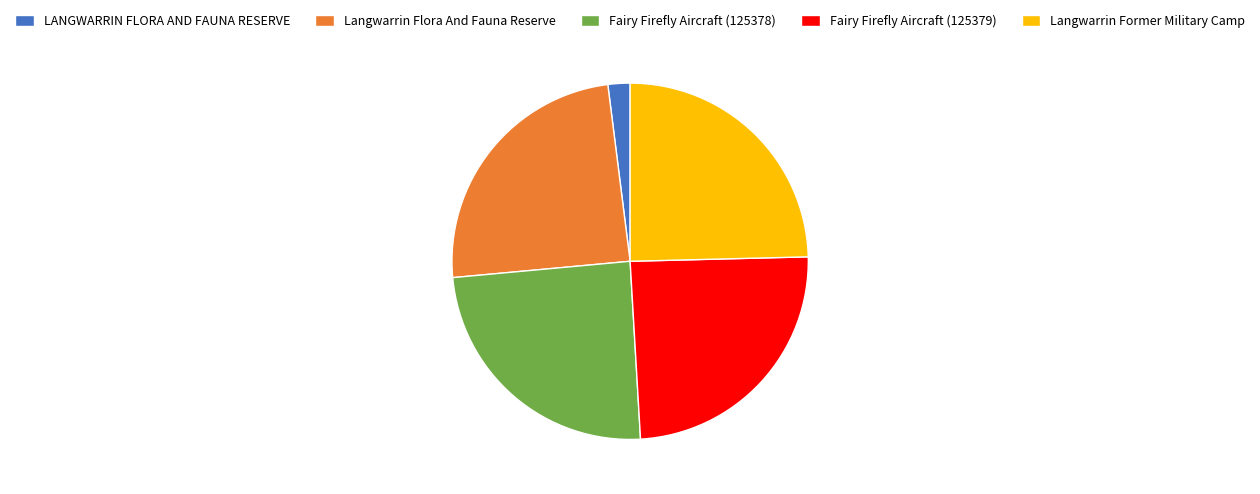

Do LANGWARRIN FLORA AND FAUNA RESERVE and Fairy Firefly Aircraft (125379) together represent more than half of the pie?

No